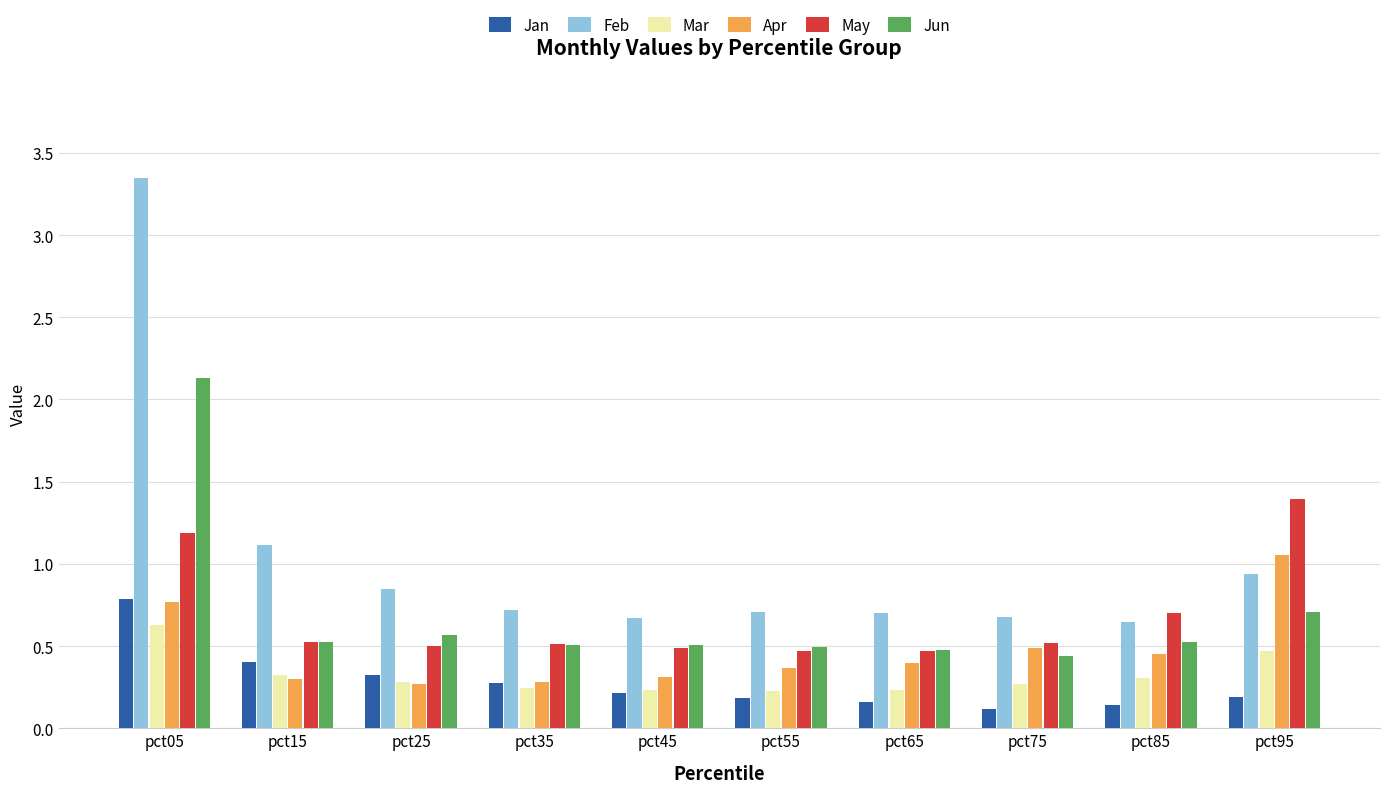

What is the sum of the Jun values at pct85 and pct55?

1.0